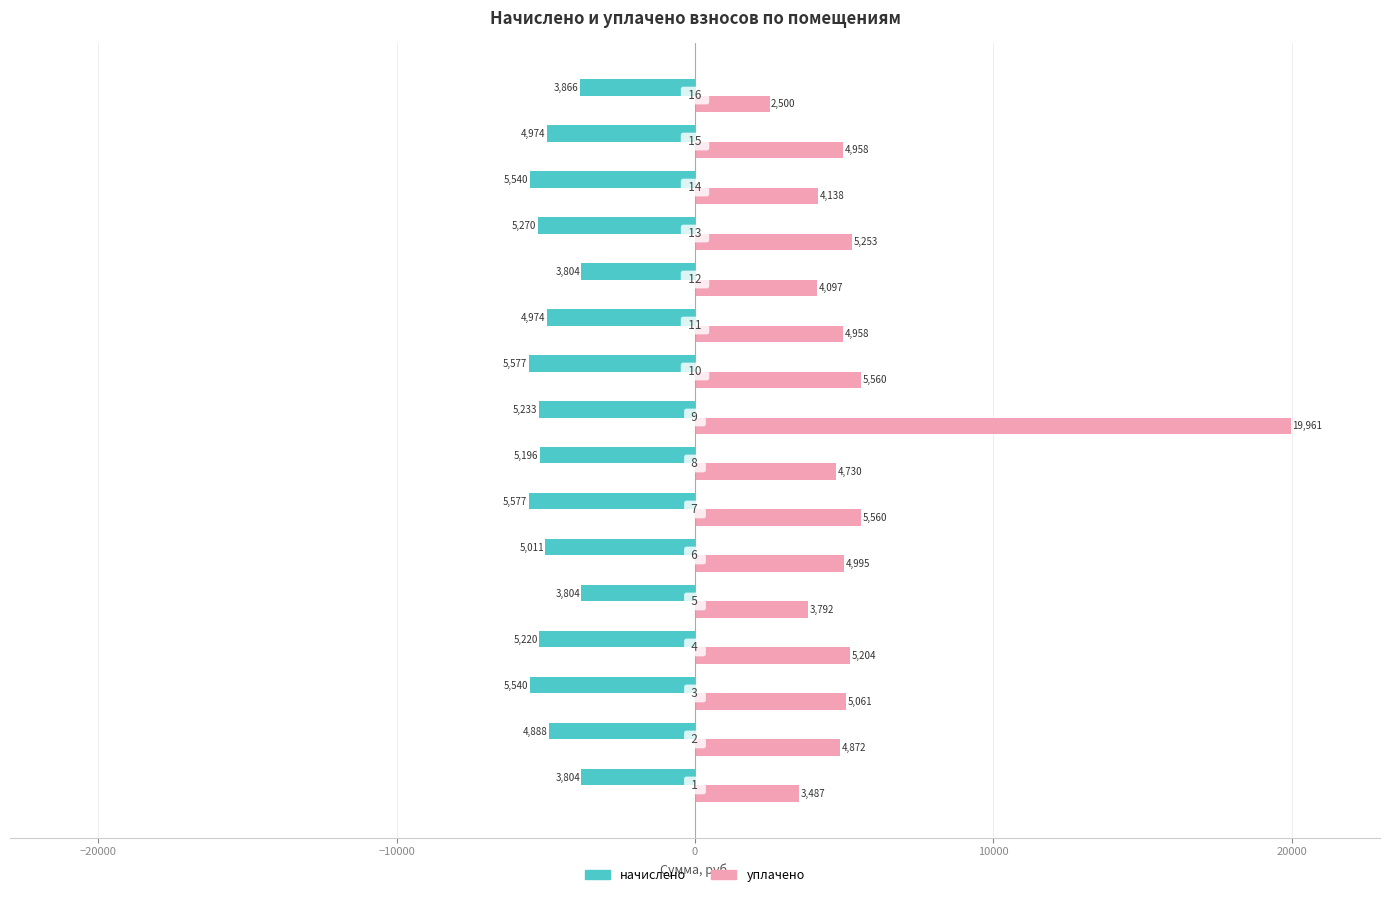

What is the highest value of the начислено series?

-3804.4